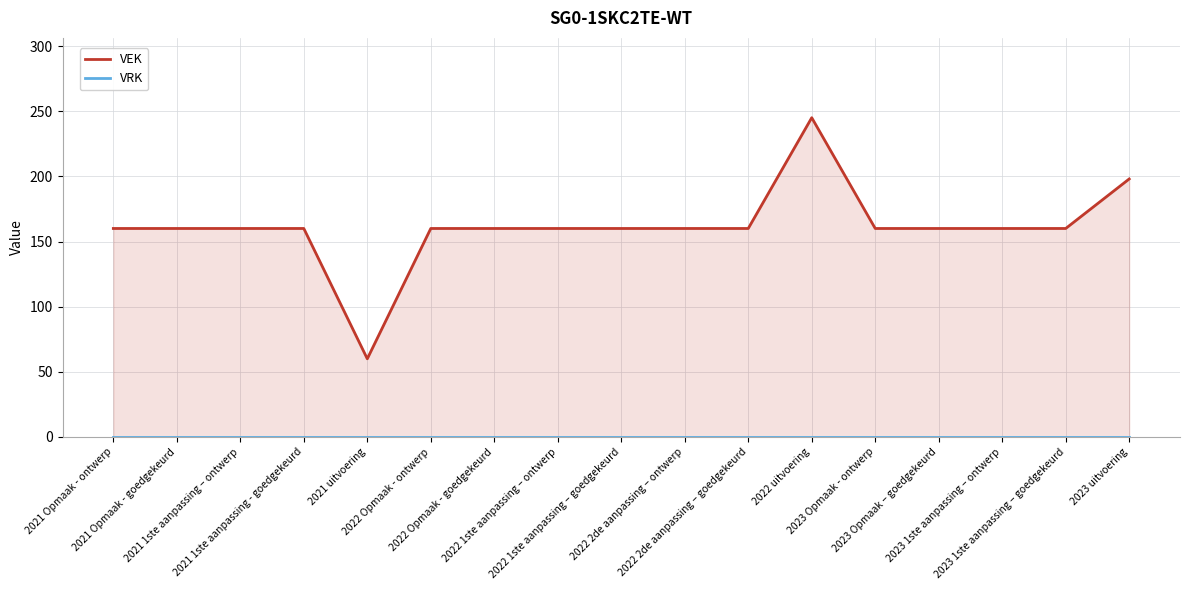

At which category does the chart reach its minimum across all series?

2021 Opmaak - ontwerp